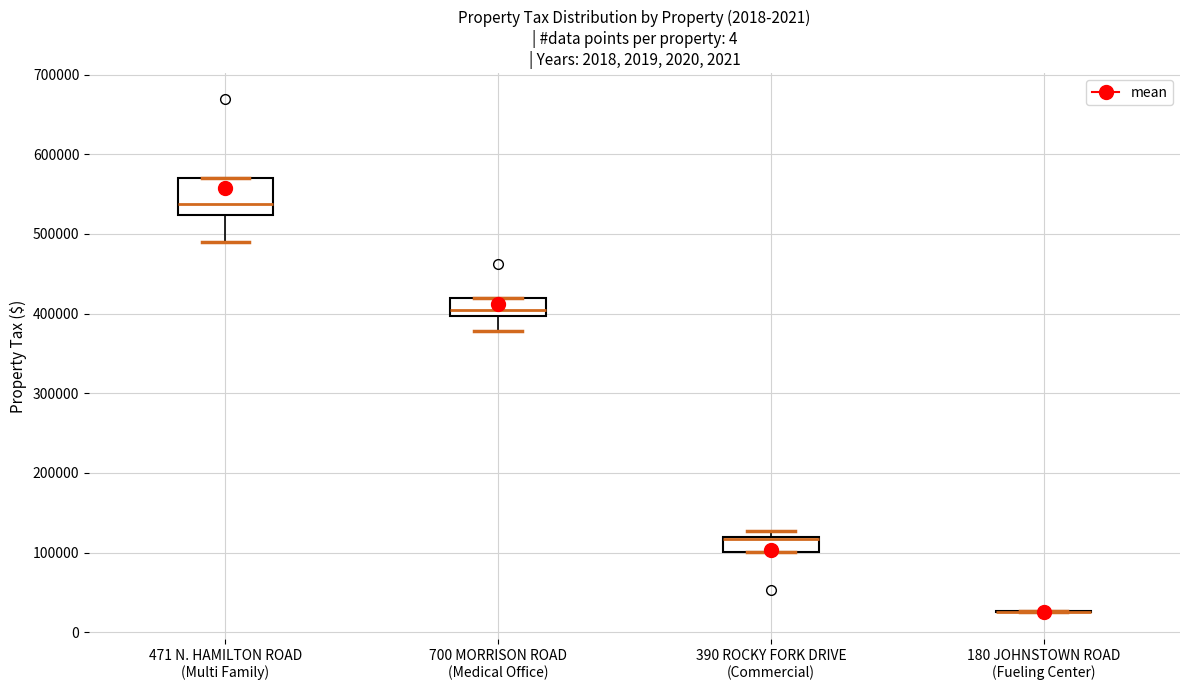

Which box is the tallest, from its lower edge to its upper edge?

471 N. HAMILTON ROAD (Multi Family)